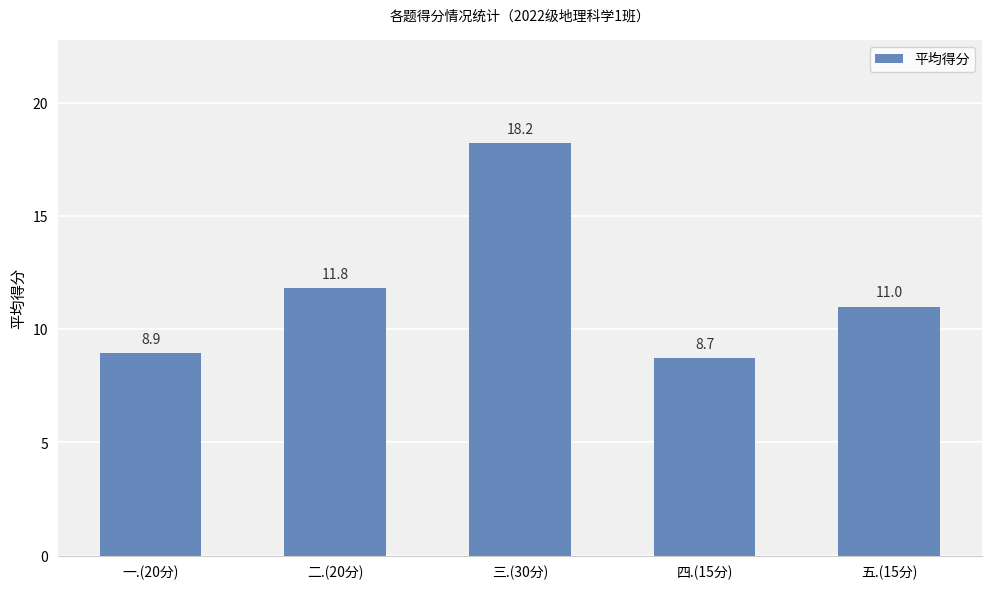

What is the difference between the second highest and minimum values?

3.1